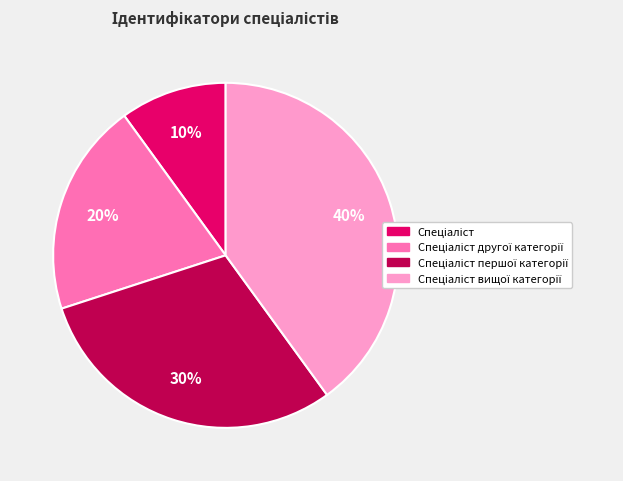

To the nearest percent, what is the difference between the largest and smallest slice percentages?

30%